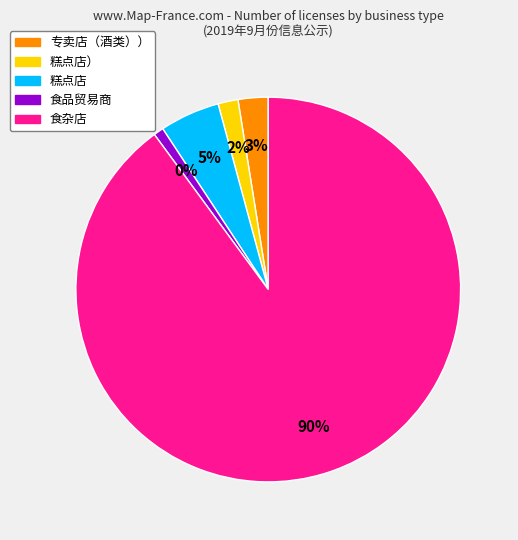

To the nearest percent, what is the combined percentage of 食杂店 and 糕点店?

95%